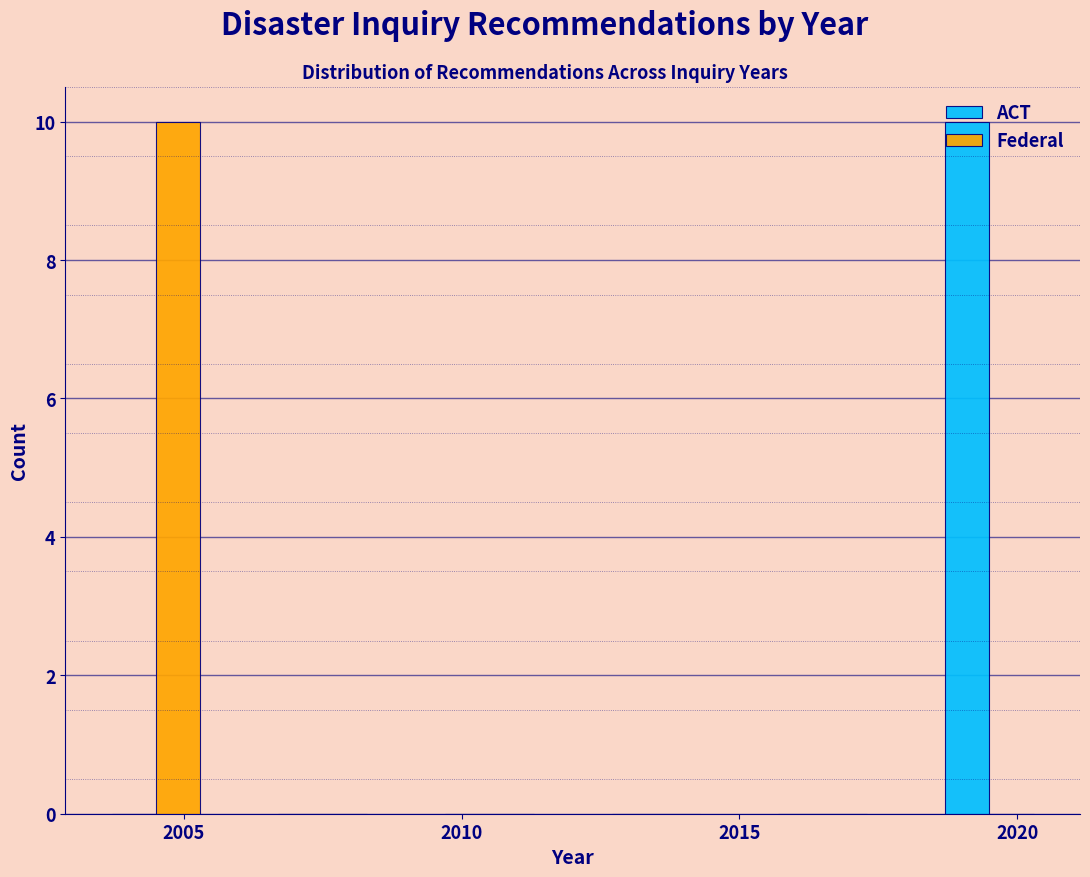

Reading left to right, transcribe this chart: for each range on the x-axis, give the height of each series' bar. The values are not printed on the chart, so give them approximately, as read against the axis.

2003 to 2006: ACT=0	Federal=10
2006 to 2009: ACT=0	Federal=0
2009 to 2012: ACT=0	Federal=0
2012 to 2015: ACT=0	Federal=0
2015 to 2018: ACT=0	Federal=0
2018 to 2021: ACT=10	Federal=0